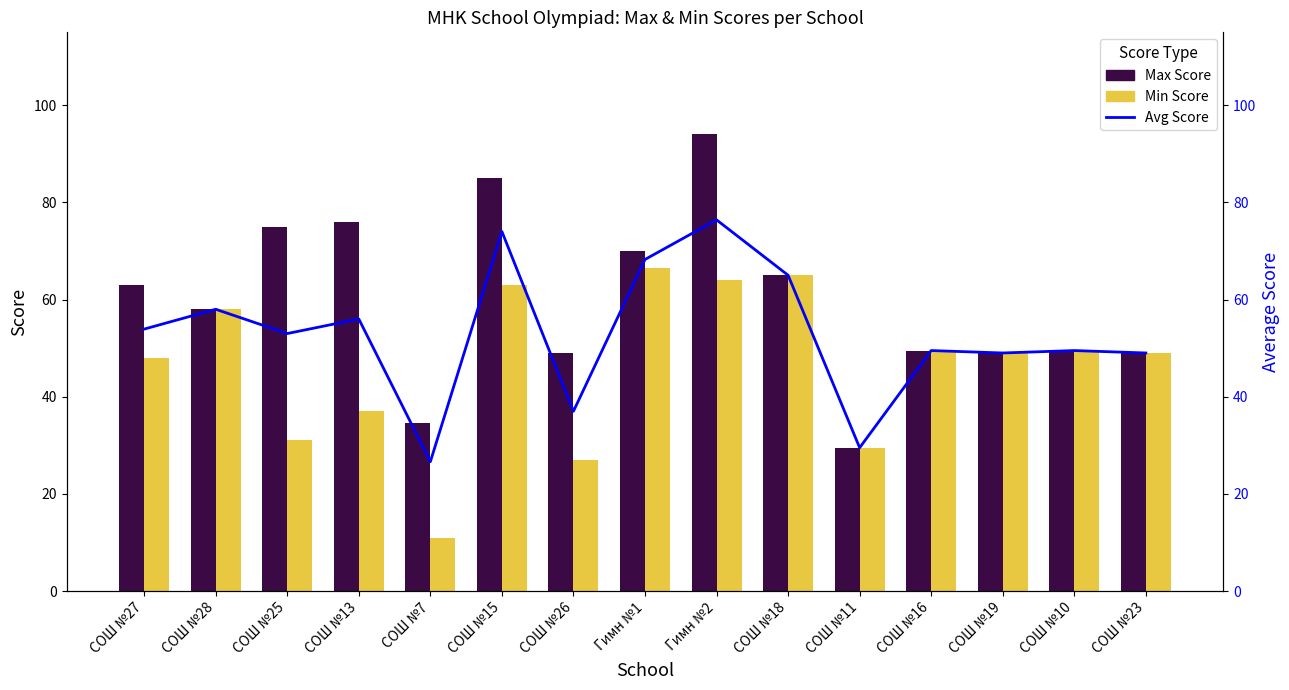

What is the label of the 12th bar from the right?

СОШ №13